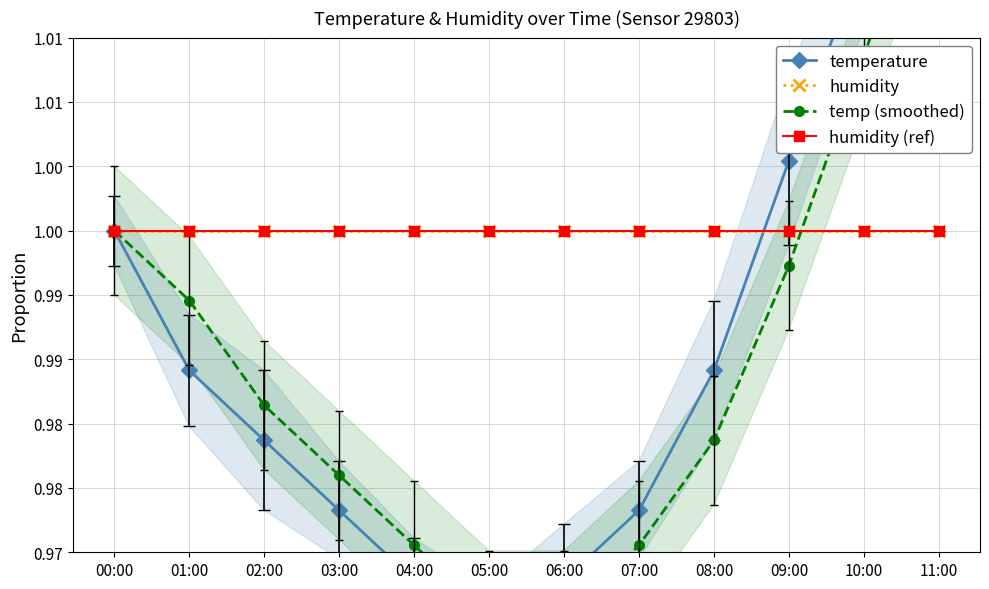

True or false: temperature and humidity (ref) cross at least once.

True